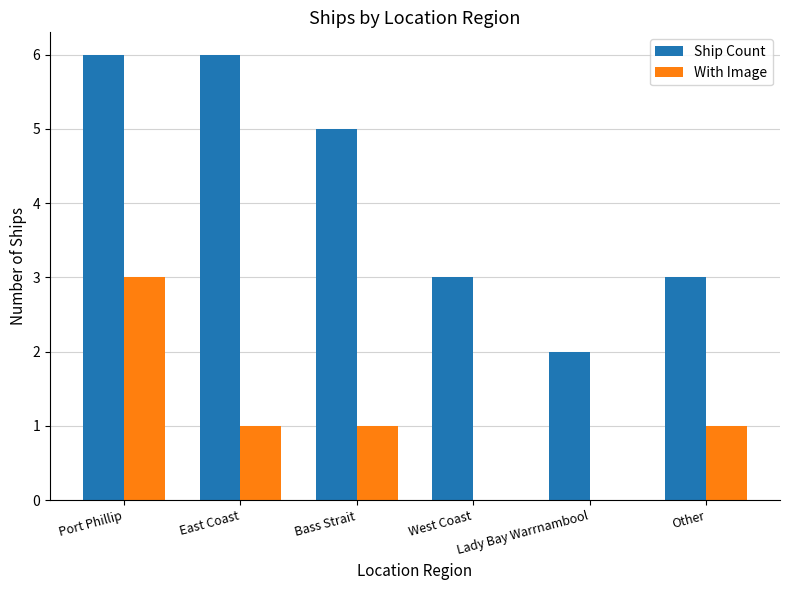

Which series changed the most between East Coast and Lady Bay Warrnambool?

Ship Count